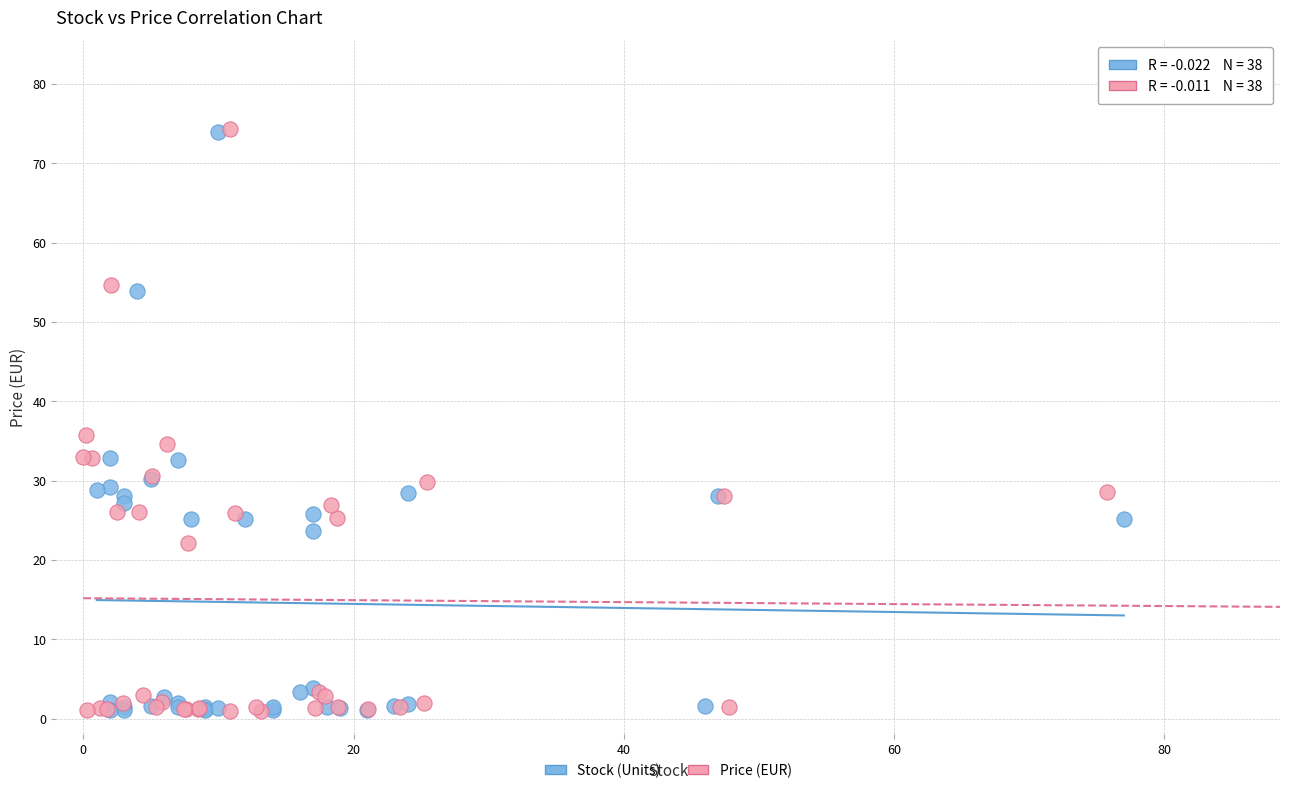

What are all the series names shown in the legend?

Stock (Units), Price (EUR)